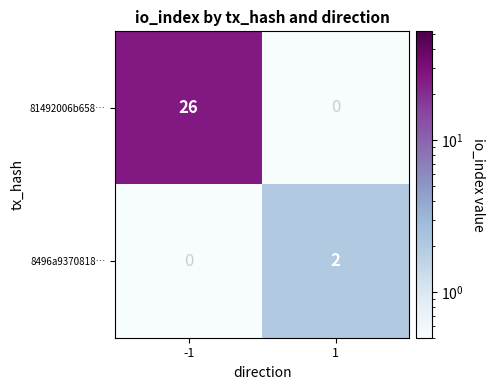

Reading left to right, list all the values displayed in this chart.

81492006b658…: 26	0
8496a9370818…: 0	2